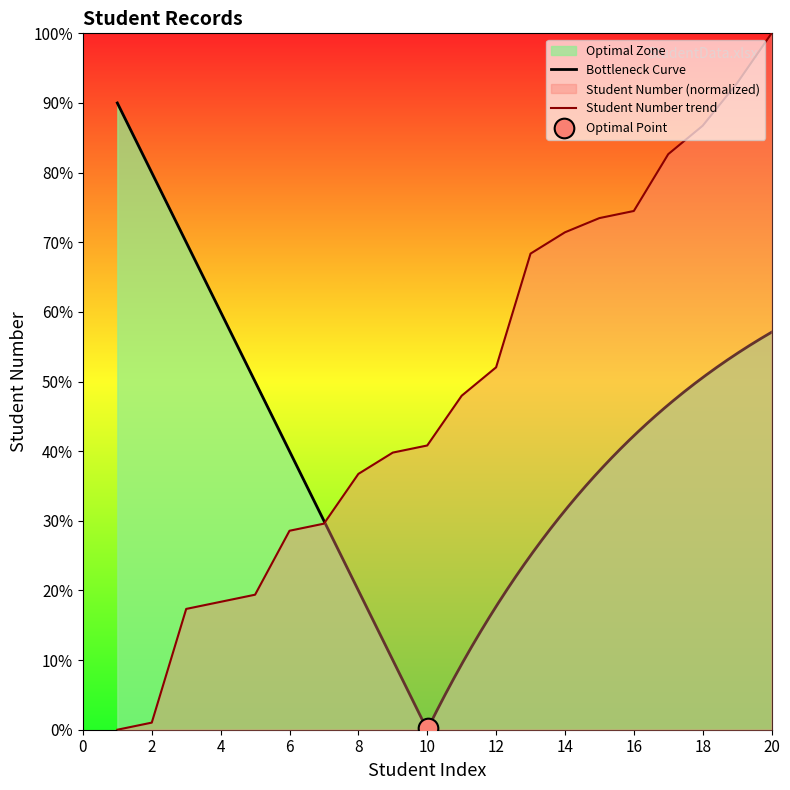

What is the ratio of the value at 14 to the value at 6?

2.5